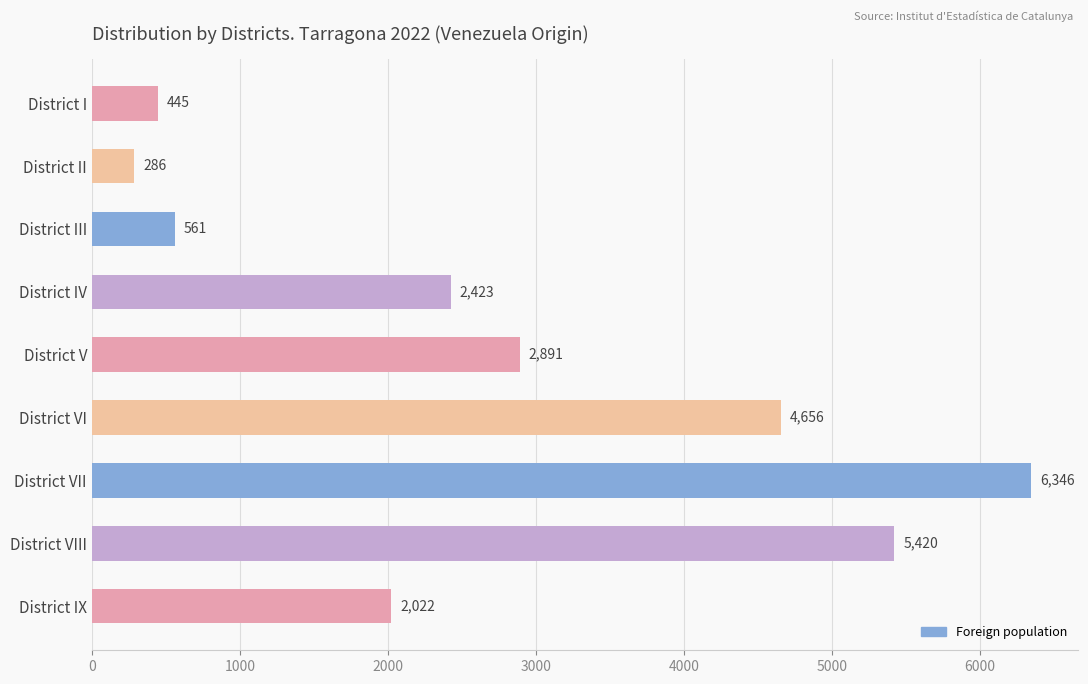

Between District V and District III, which is larger?

District V